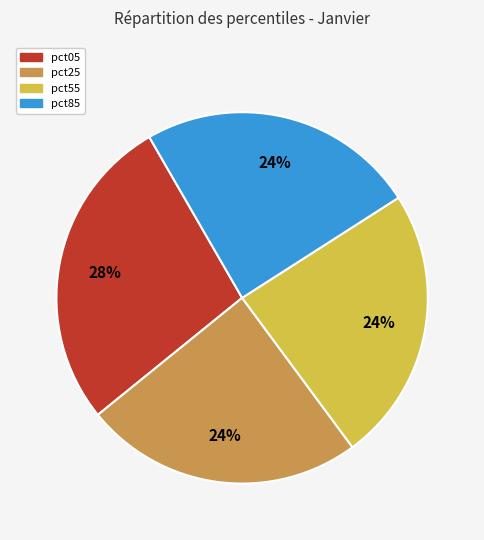

To the nearest percent, what portion does pct25 represent?

24%